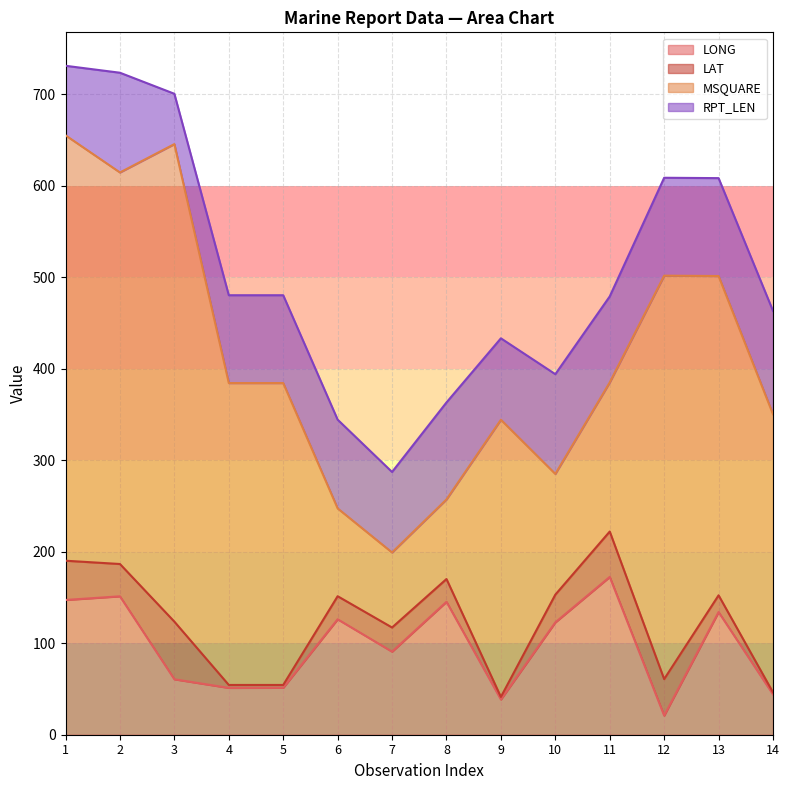

At how many categories does at least one series exceed 347?

5